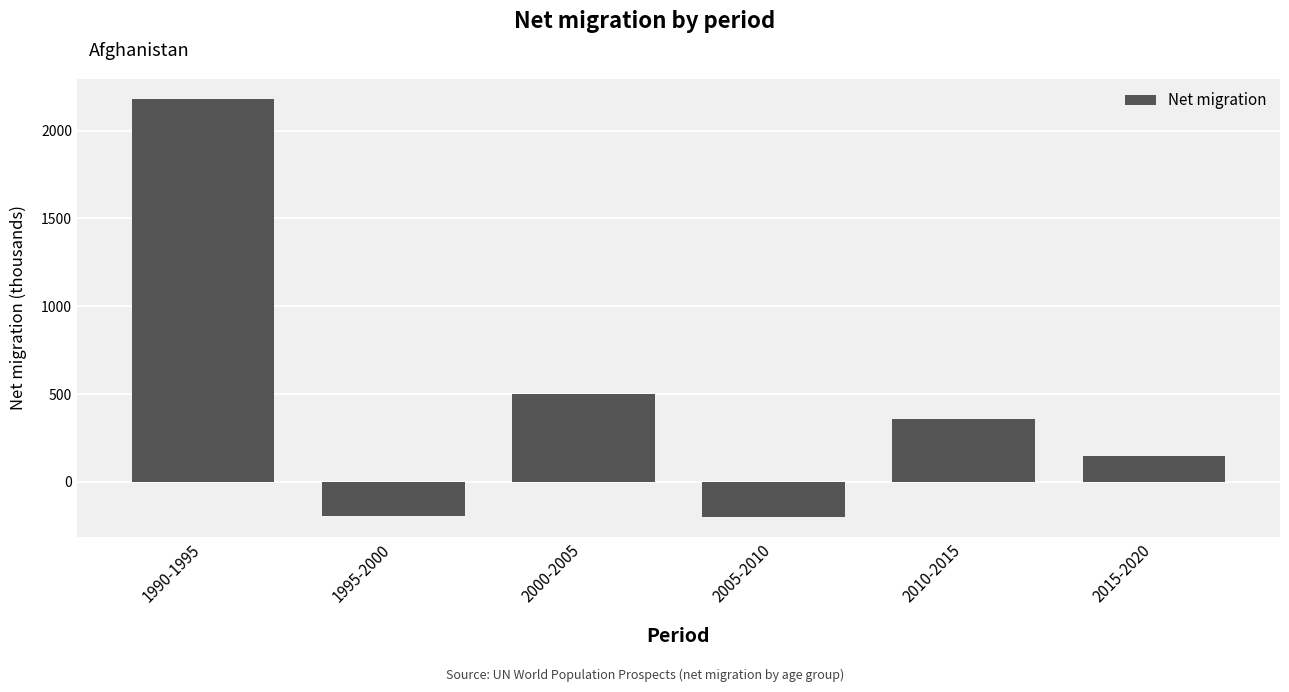

Between 1990-1995 and 2015-2020, which is larger?

1990-1995